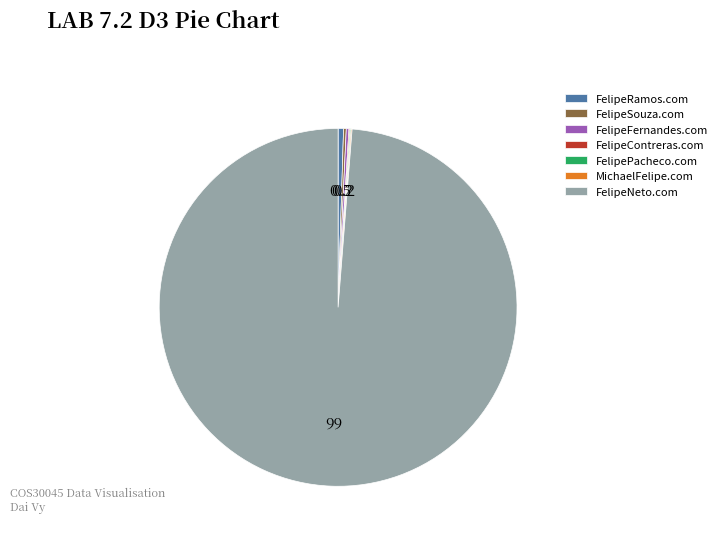

Is there any slice that represents more than half of the pie?

Yes